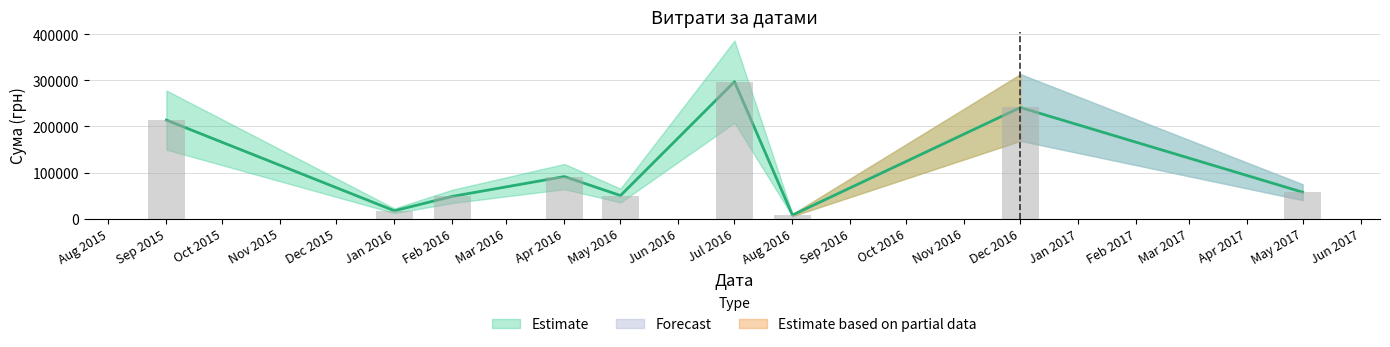

What is the sum of all values?

1023988.2